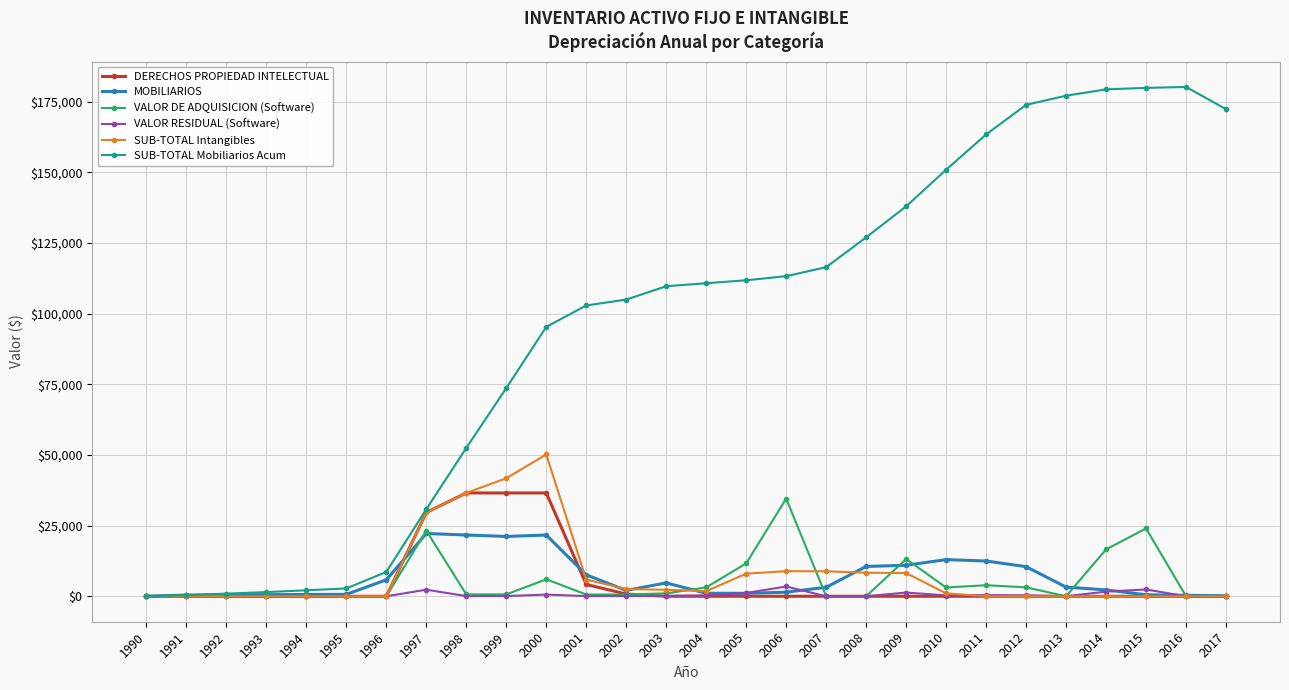

Is the value of DERECHOS PROPIEDAD INTELECTUAL at 1996 greater than the value of MOBILIARIOS at 2011?

No